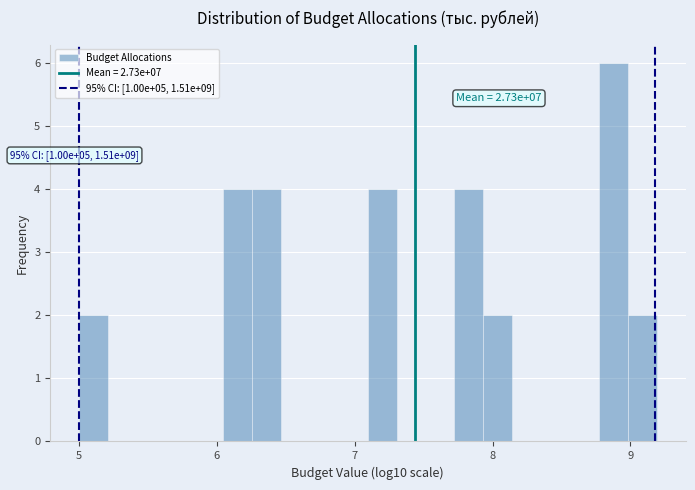

Around what value on the x-axis is the tallest bar? Give the approximate position of its centre, as read against the axis.

8.9